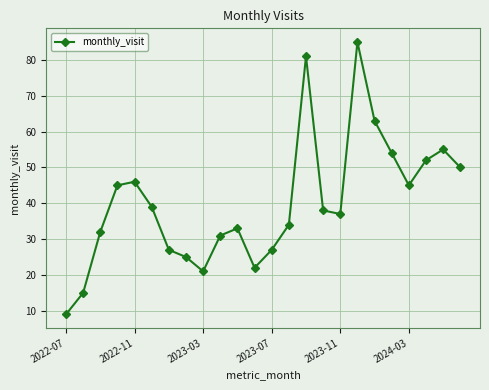

What is the average value?

40